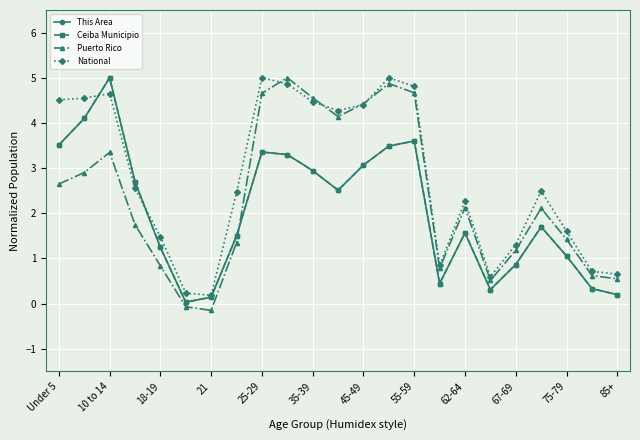

Reading left to right, list all the values displayed in this chart.

This Area: 3.5	4.1	5.0	2.7	1.2	0.0	0.1	1.5	3.4	3.3	2.9	2.5	3.1	3.5	3.6	0.4	1.6	0.3	0.9	1.7	1.1	0.3	0.2
Ceiba Municipio: 3.5	4.1	5.0	2.7	1.2	0.0	0.1	1.5	3.4	3.3	2.9	2.5	3.1	3.5	3.6	0.4	1.6	0.3	0.9	1.7	1.1	0.3	0.2
Puerto Rico: 2.6	2.9	3.3	1.8	0.8	-0.1	-0.1	1.4	4.7	5.0	4.6	4.1	4.4	4.9	4.7	0.8	2.1	0.5	1.2	2.1	1.4	0.6	0.5
National: 4.5	4.5	4.7	2.6	1.5	0.2	0.2	2.5	5.0	4.9	4.5	4.3	4.4	5.0	4.8	0.8	2.3	0.6	1.3	2.5	1.6	0.7	0.7